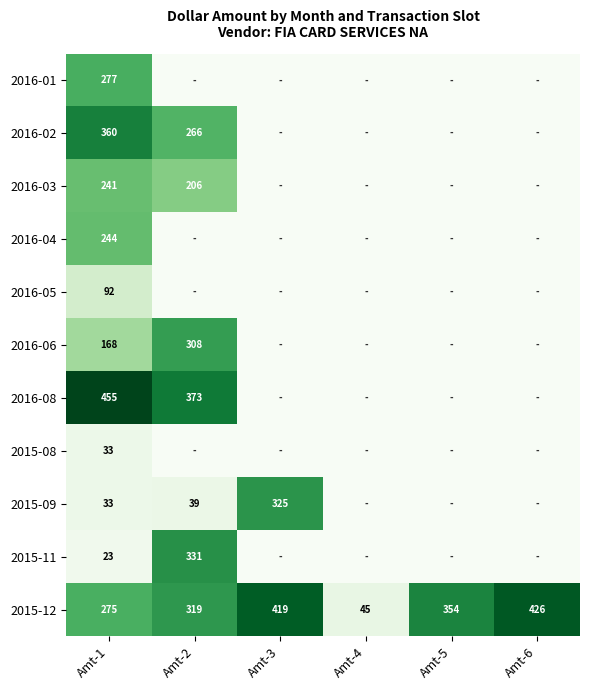

The value of 2016-08 at Amt-2 is 604. True or false?

False